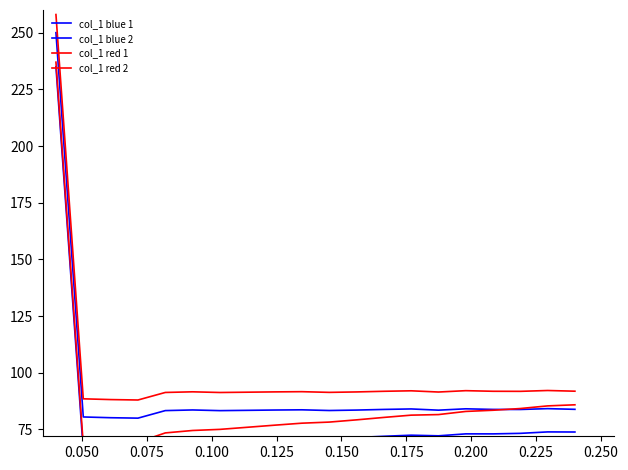

True or false: col_1 red 2 and col_1 red 1 intersect in this chart.

False